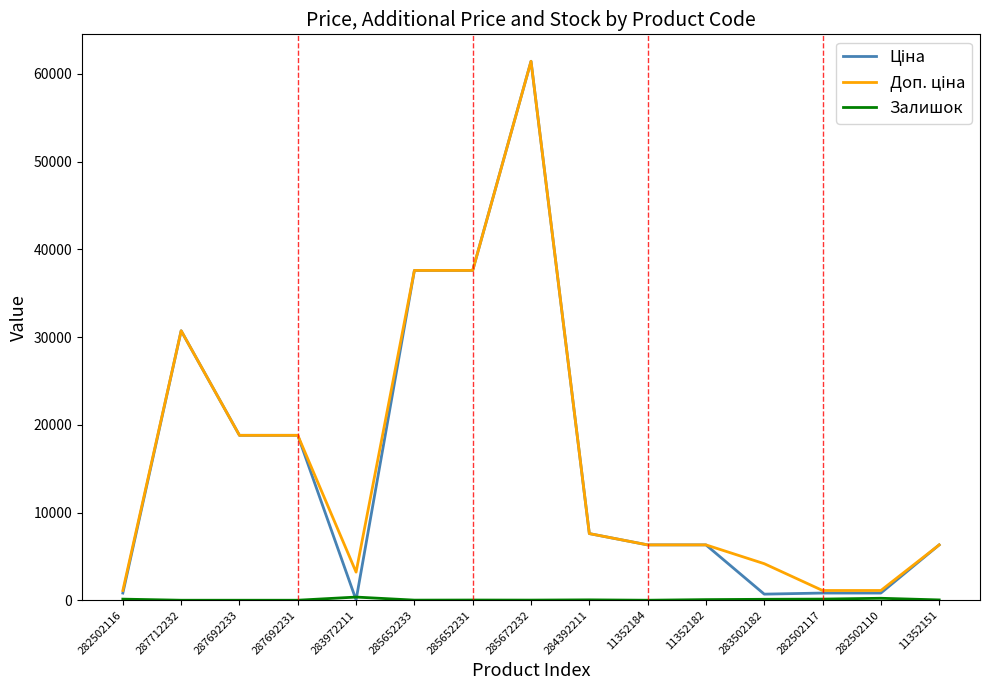

How many lines are shown in the chart?

3